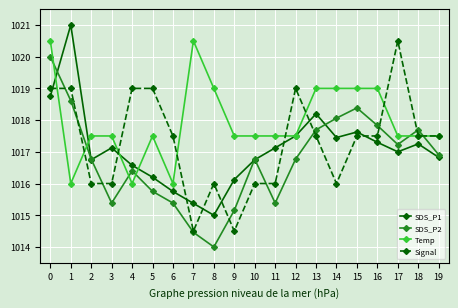

List the series in order of their overall mean, highest first.

Temp, Signal, SDS_P1, SDS_P2